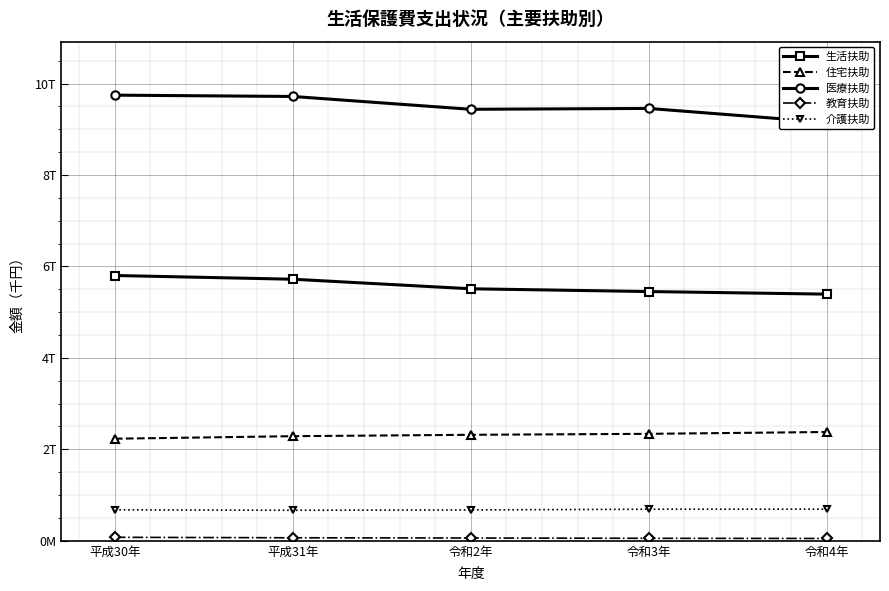

Rank the series at 令和3年 from highest to lowest value.

医療扶助, 生活扶助, 住宅扶助, 介護扶助, 教育扶助